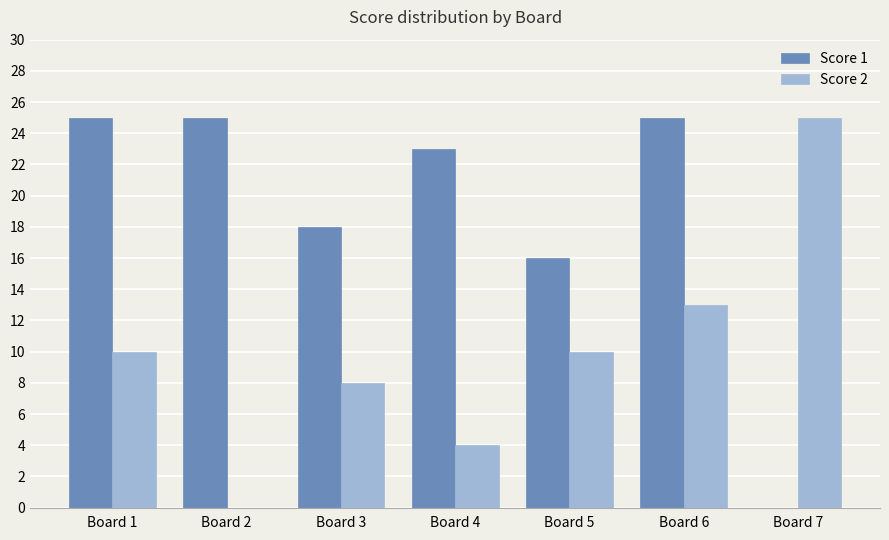

Reading left to right, list all the values displayed in this chart.

Score 1: Board 1=25	Board 2=25	Board 3=18	Board 4=23	Board 5=16	Board 6=25	Board 7=0
Score 2: Board 1=10	Board 2=0	Board 3=8	Board 4=4	Board 5=10	Board 6=13	Board 7=25